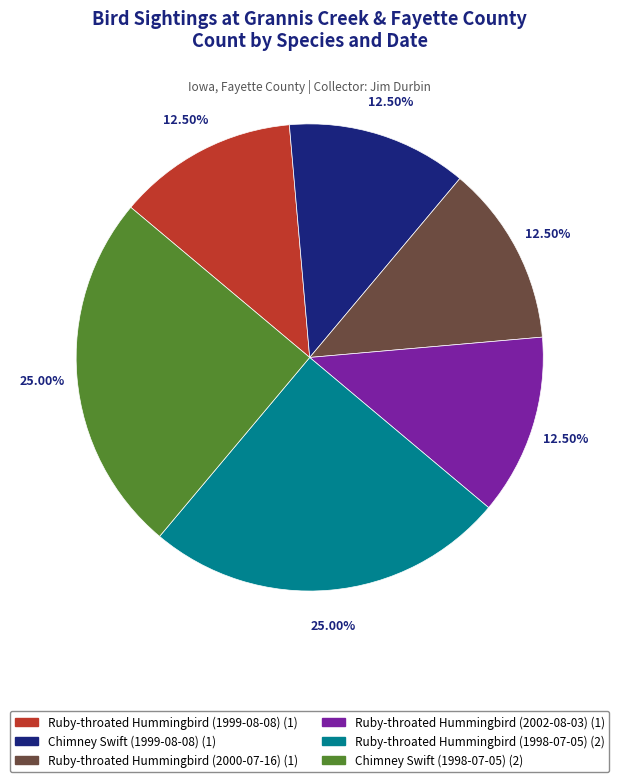

To the nearest percent, what is the average slice percentage?

17%